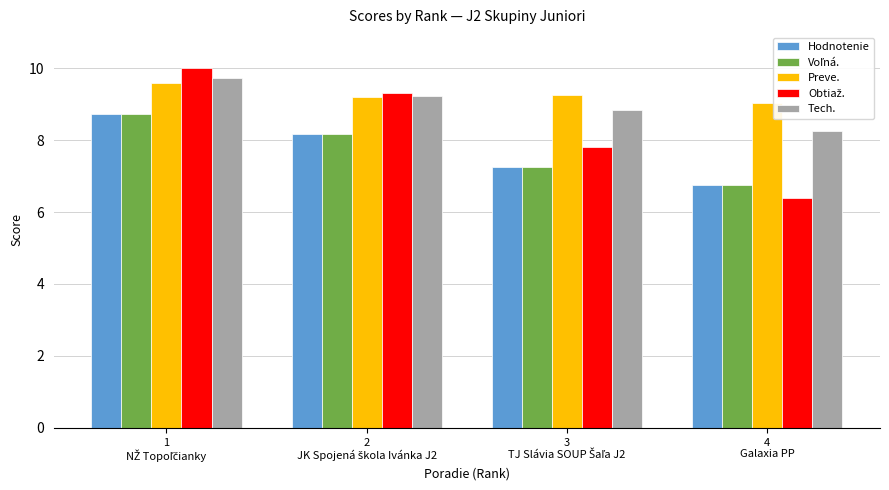

What is the maximum value for Tech.?

9.7